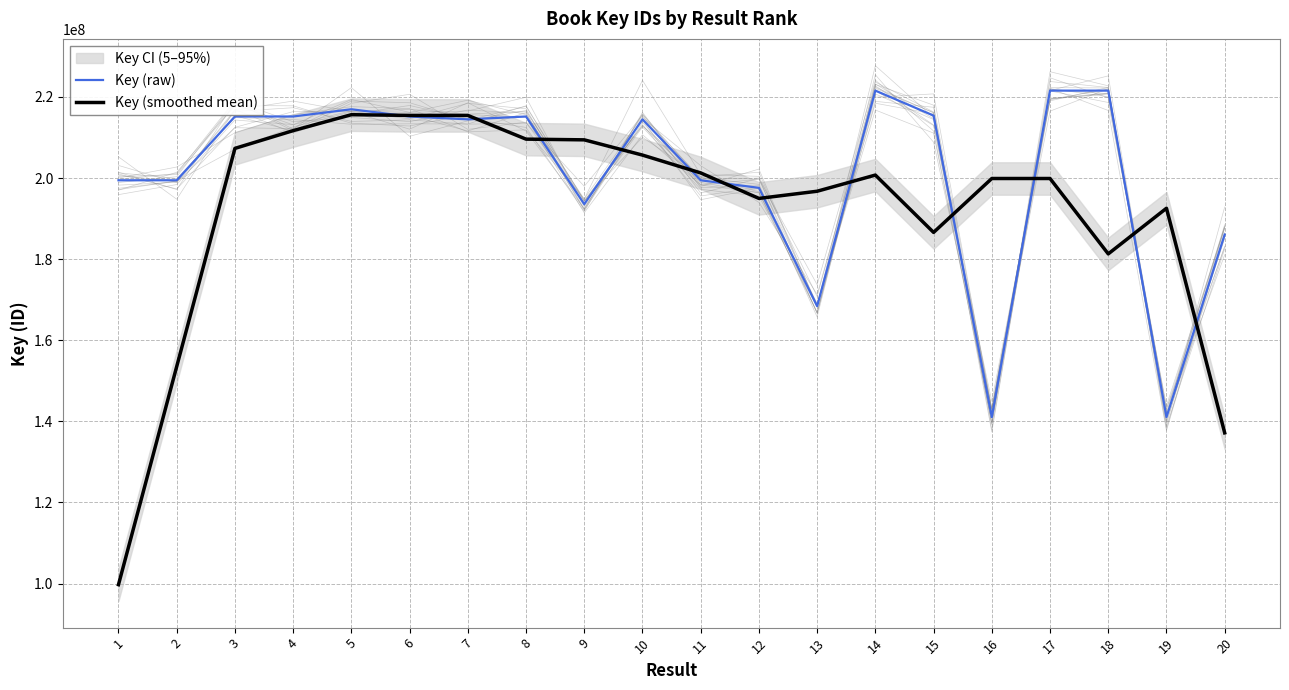

Is this an area chart (filled region under the line)?

No